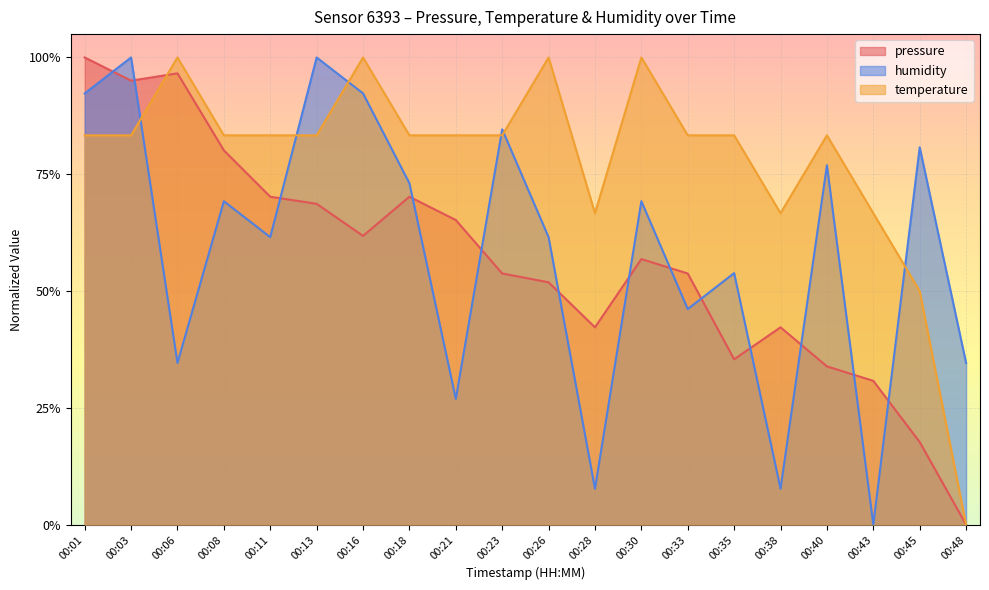

Which series has the largest range (max minus min)?

pressure